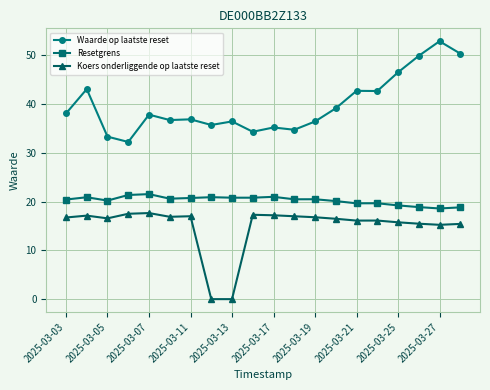

True or false: Resetgrens has more than 0 points higher than both neighbors.

True